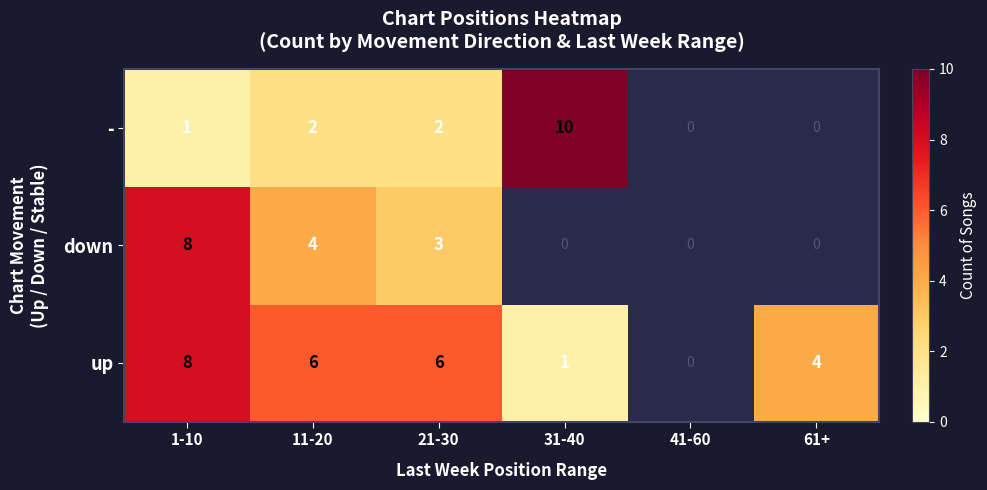

Between 11-20 and 21-30, which series saw the biggest shift?

down